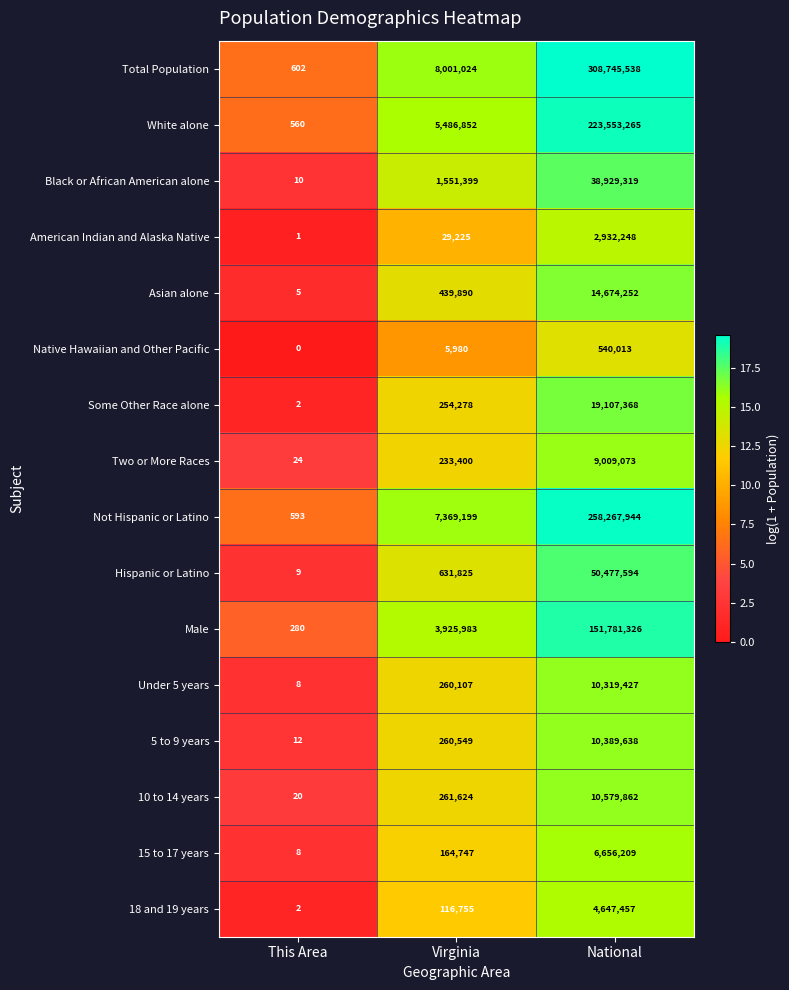

At which label is White alone closest to 111776912?

Virginia